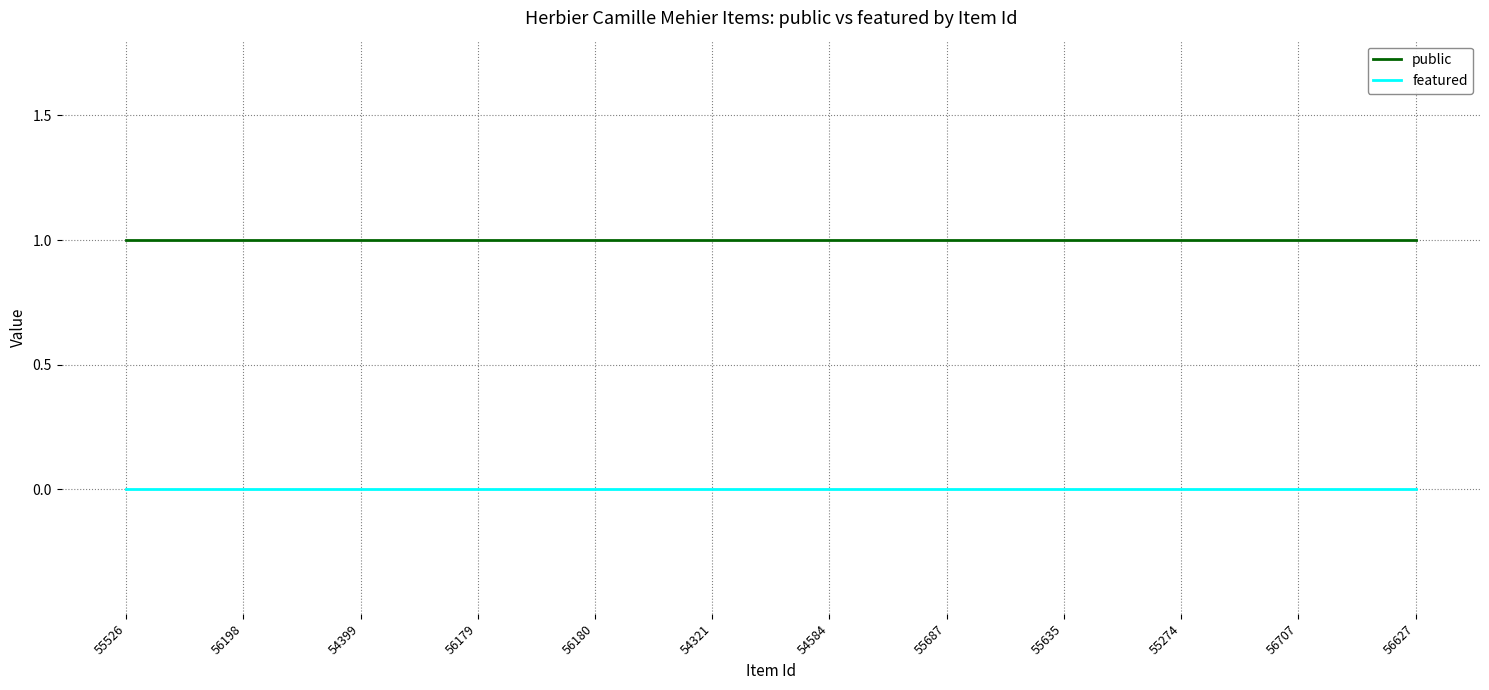

What position from the left is 56179?

4